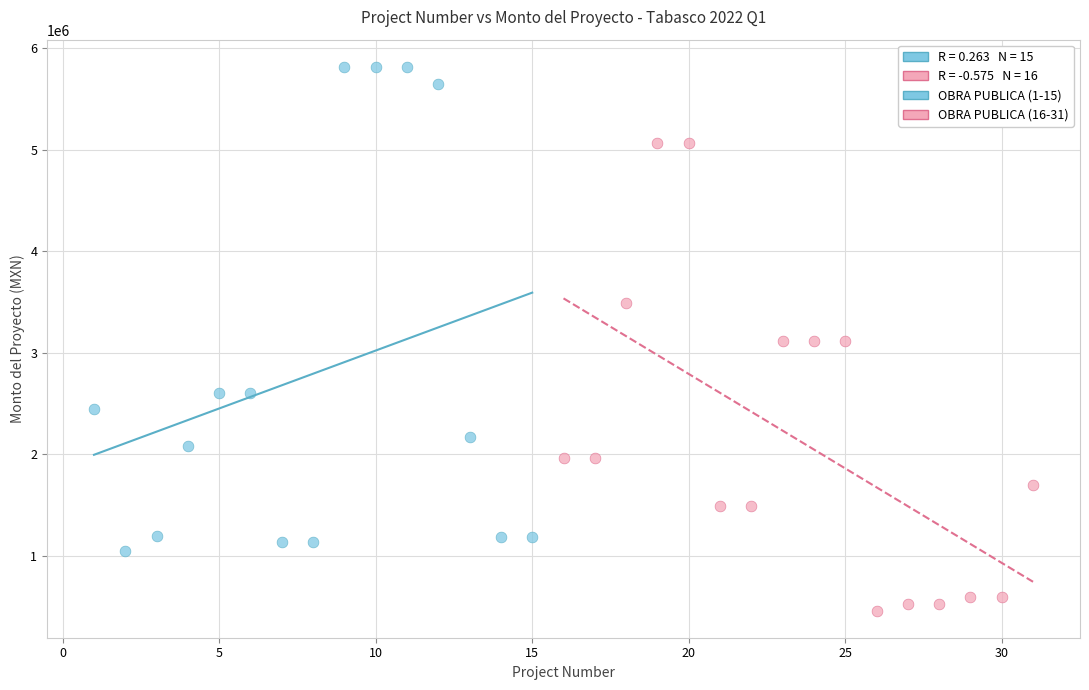

Which series reaches the maximum Y coordinate?

OBRA PUBLICA (1-15)